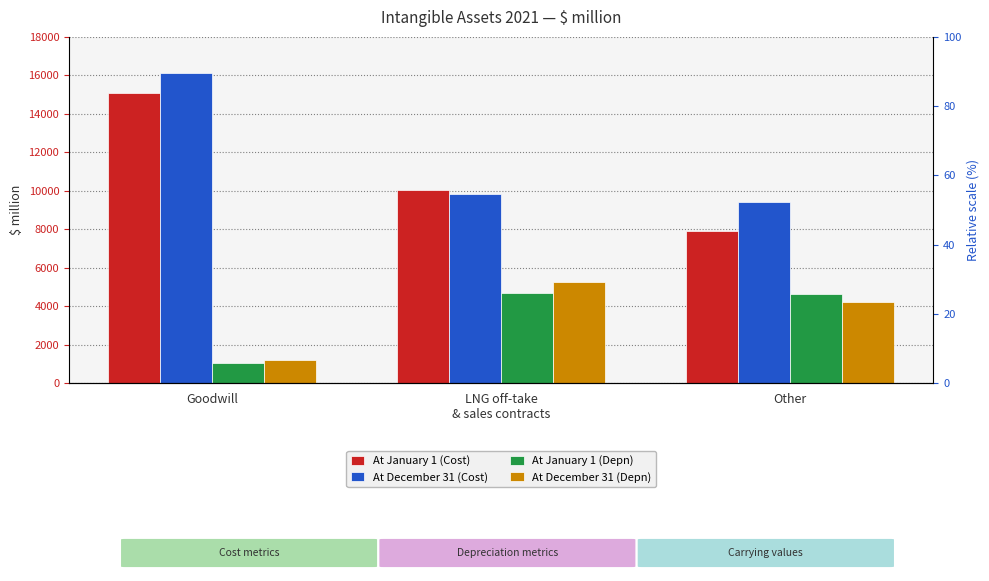

What are all the series names shown in the legend?

At January 1 (Cost), At December 31 (Cost), At January 1 (Depn), At December 31 (Depn)